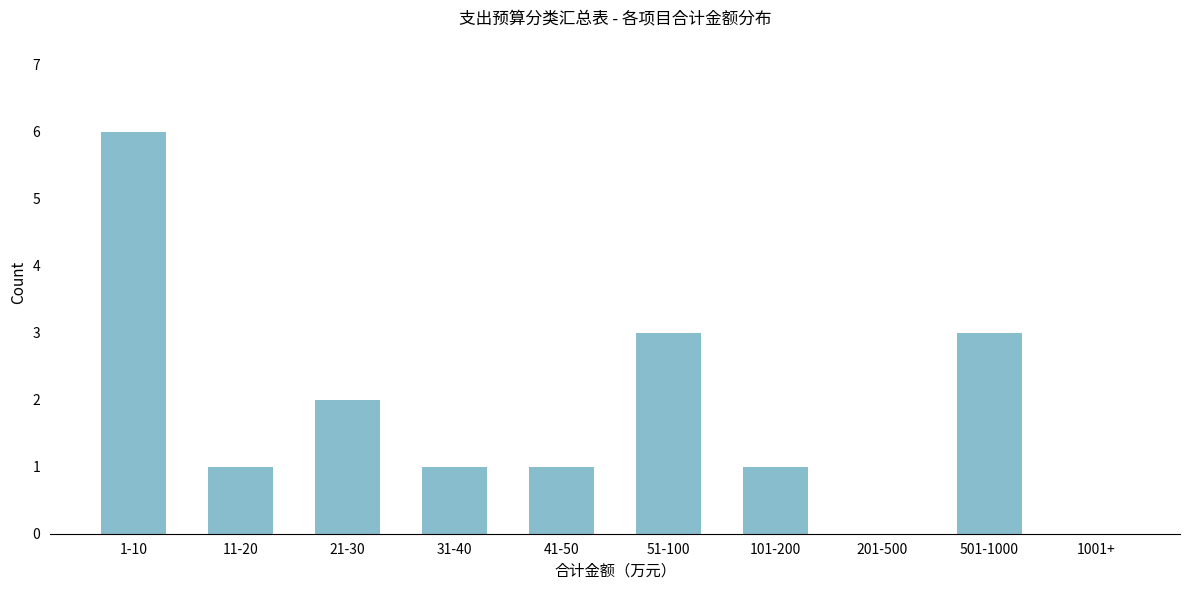

Reading left to right, extract all data points from this chart.

1-10=6	11-20=1	21-30=2	31-40=1	41-50=1	51-100=3	101-200=1	201-500=0	501-1000=3	1001+=0